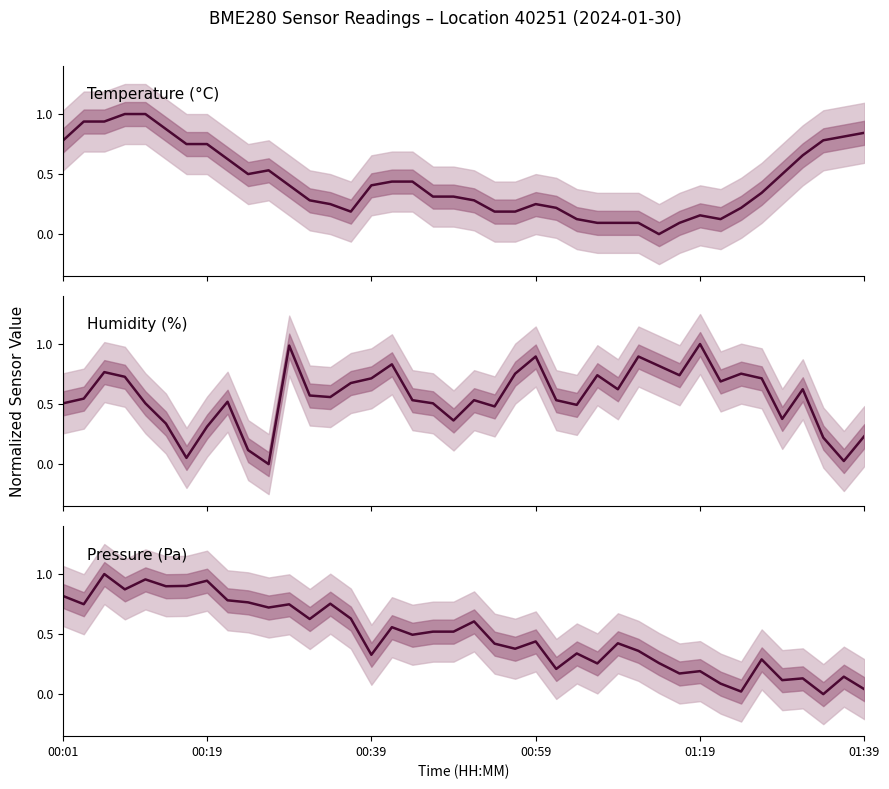

True or false: Pressure (Pa) has more than 1 interior local peaks.

True